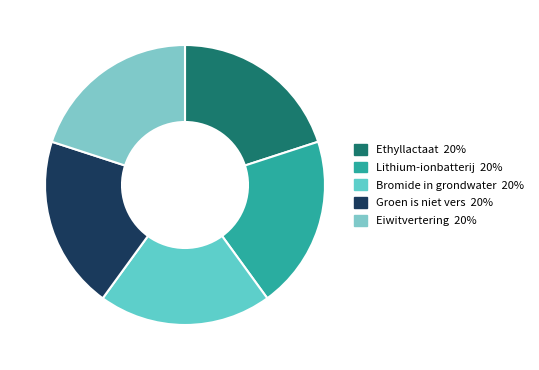

How many segments does this pie chart have?

5